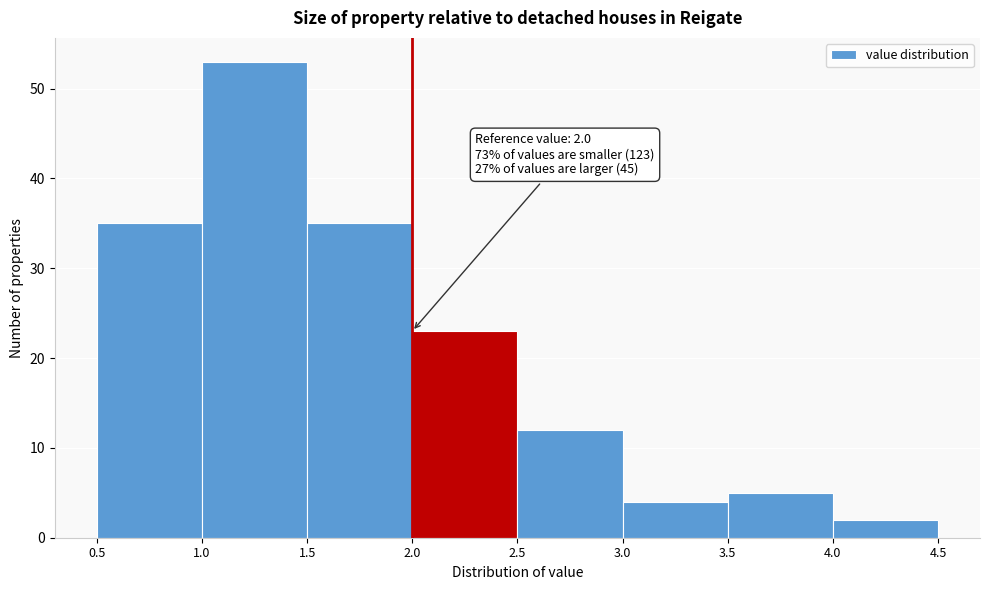

Over which range of the x-axis is the bar tallest?

1.0 to 1.5